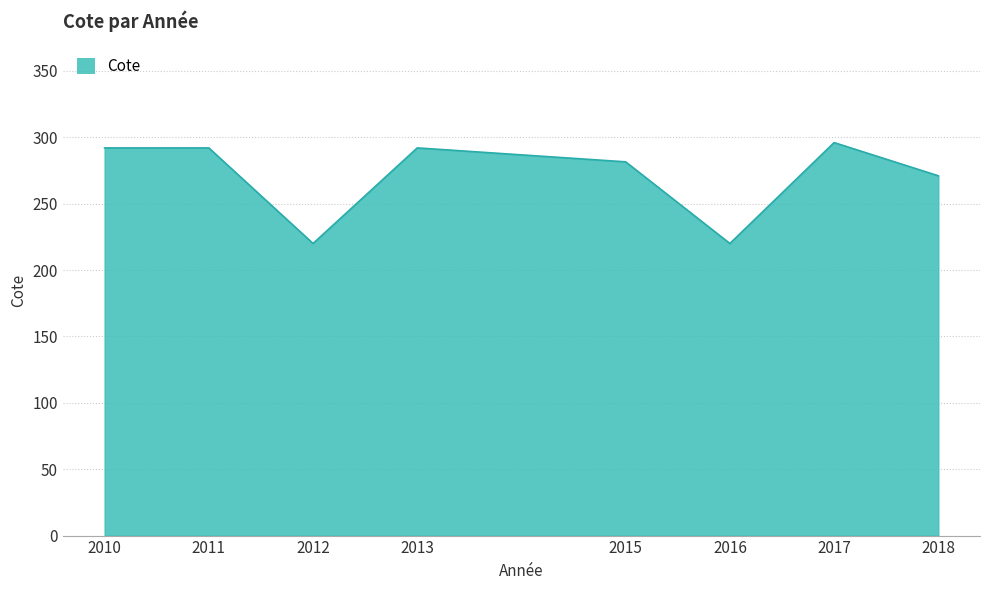

True or false: there are more than 0 points higher than both neighbors.

True